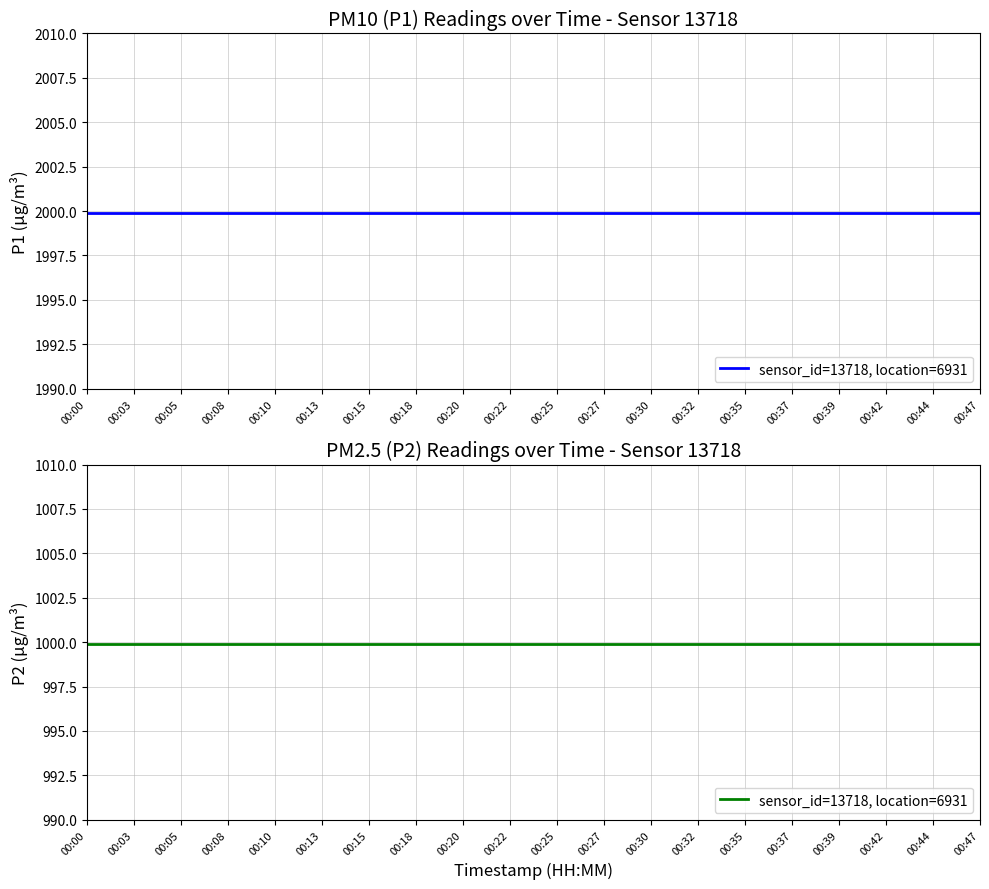

What is the greatest value displayed?

1999.9